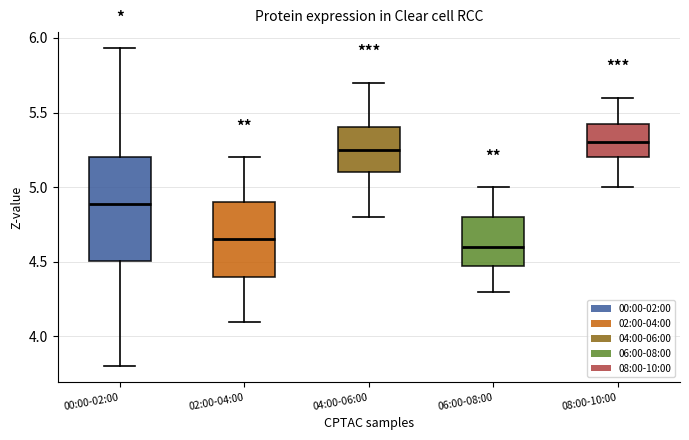

Where does the lower whisker of the box for 02:00-04:00 end on the y-axis? The values are not printed on the chart, so give them approximately, as read against the axis.

4.10